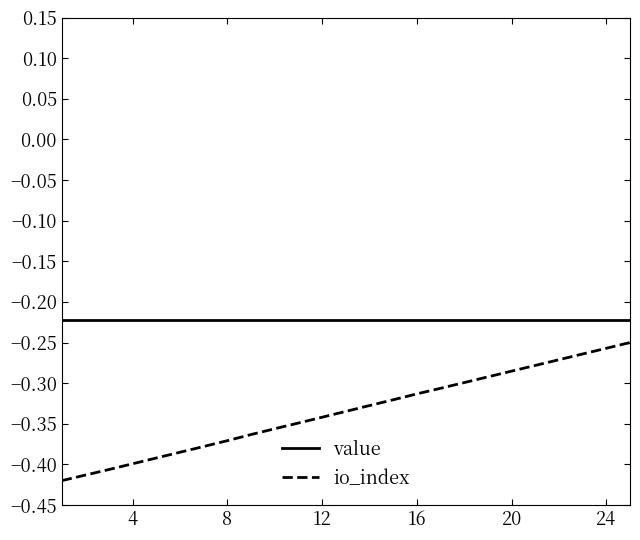

Which series has the largest total across all categories?

value